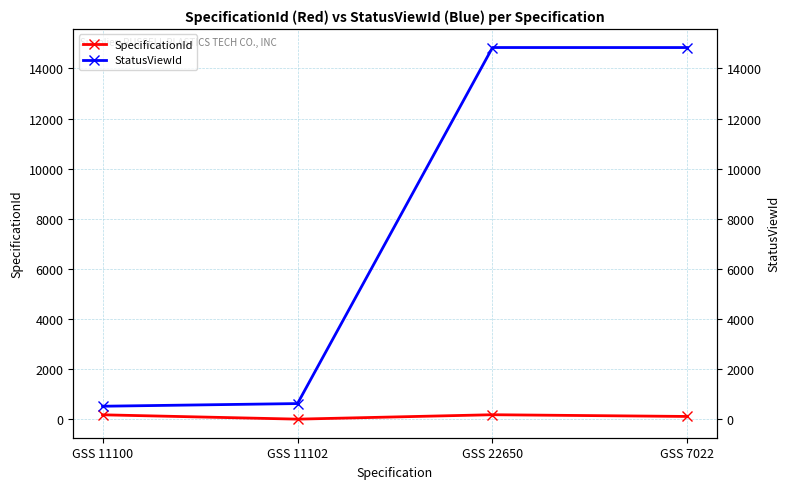

Reading left to right, extract all data points from this chart.

SpecificationId: GSS 11100=183	GSS 11102=10	GSS 22650=186	GSS 7022=117
StatusViewId: GSS 11100=525	GSS 11102=631	GSS 22650=14834	GSS 7022=14833